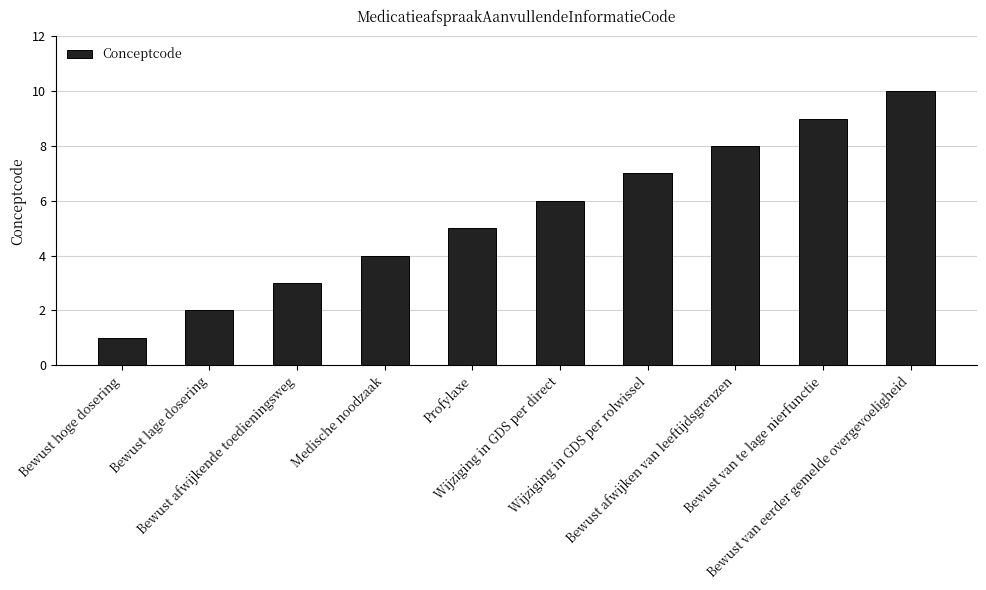

What is the maximum value shown in the chart?

10